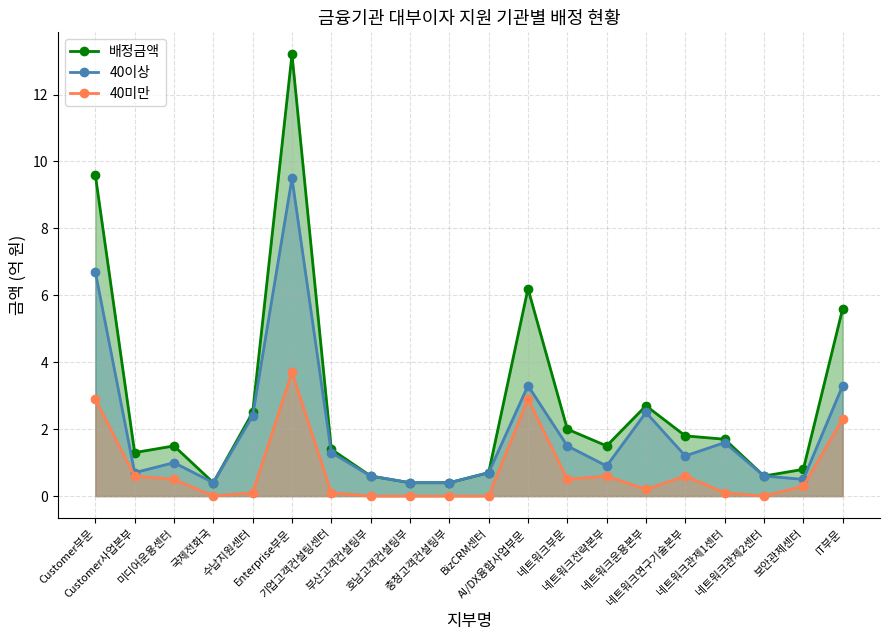

True or false: 40미만 and 배정금액 intersect in this chart.

False